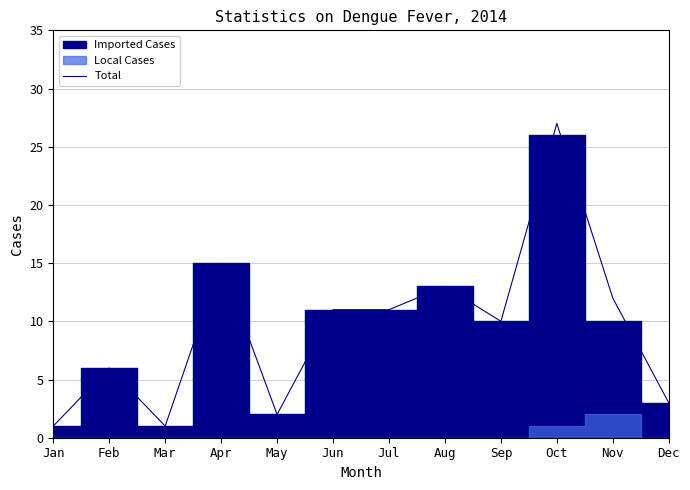

What is the sum of all values?

112